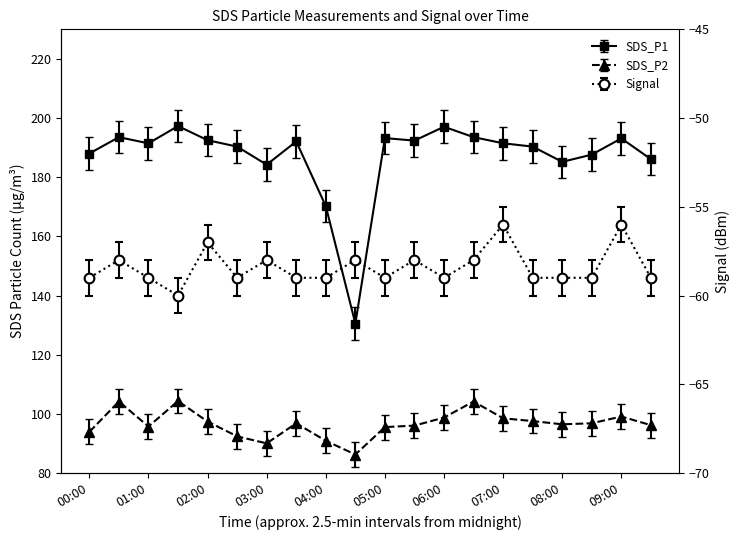

What is the spread (max minus min) of values at 09:00?

249.1